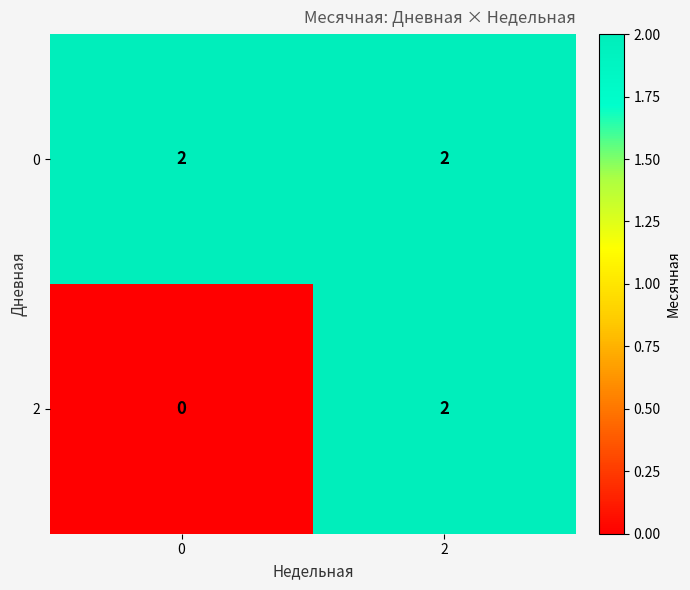

At 0, list the series in order from smallest to largest.

2, 0